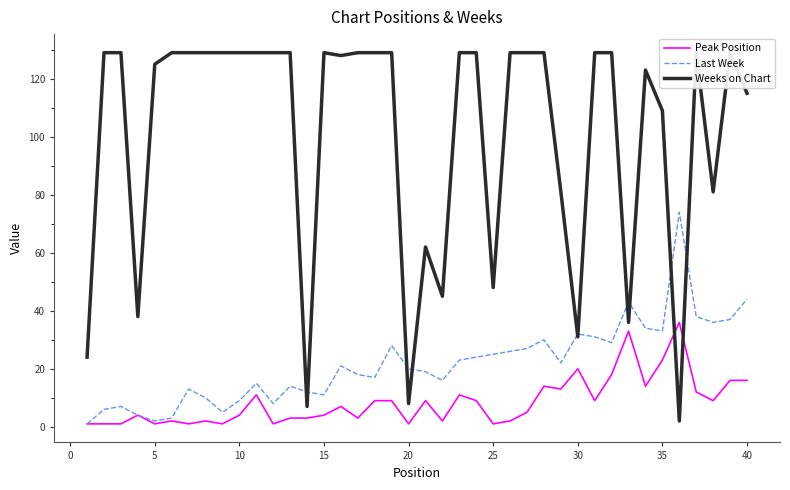

What is the highest value of the Last Week series?

74